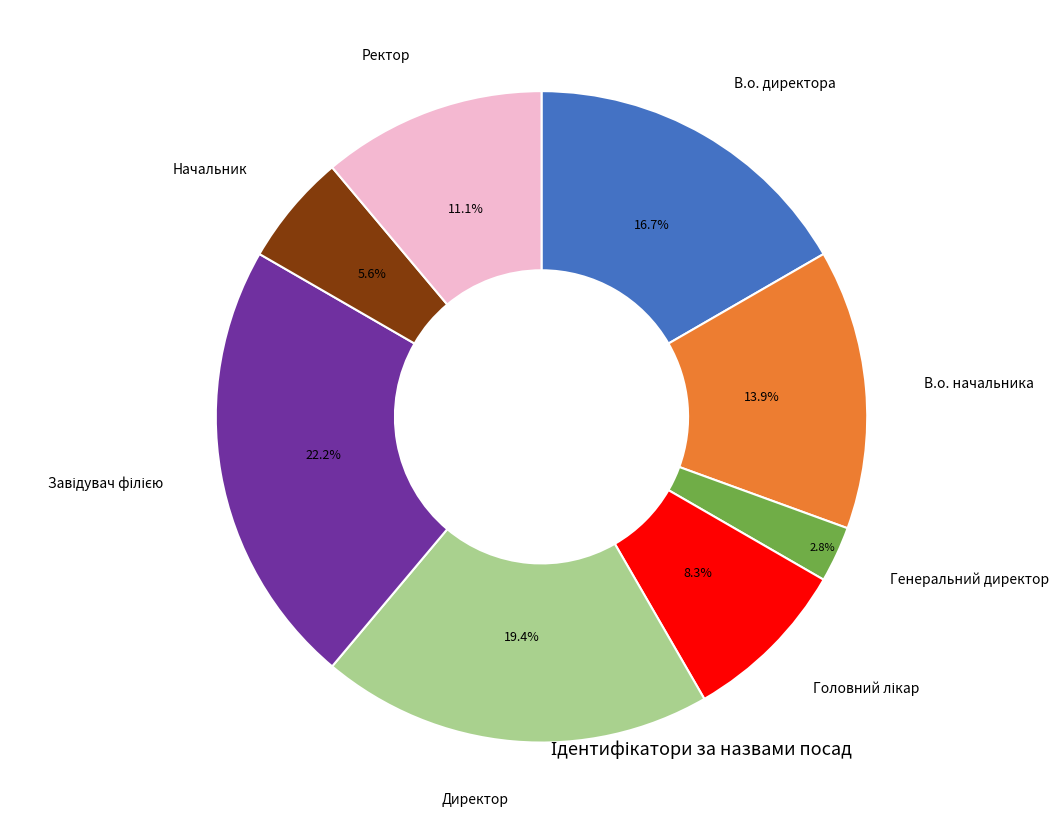

To the nearest percent, what is the average slice percentage?

12%